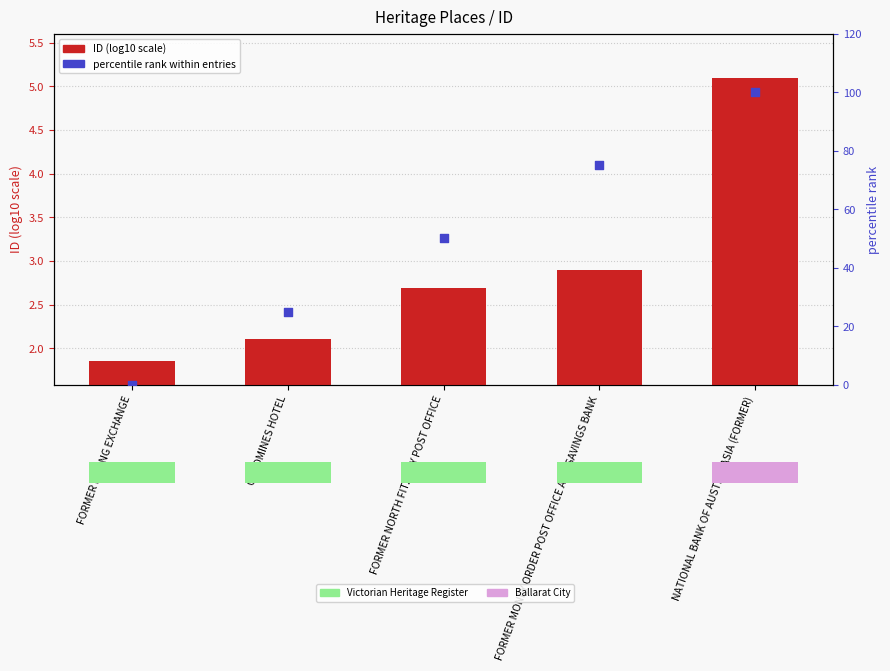

Which series has the widest spread of Y values?

percentile rank within entries